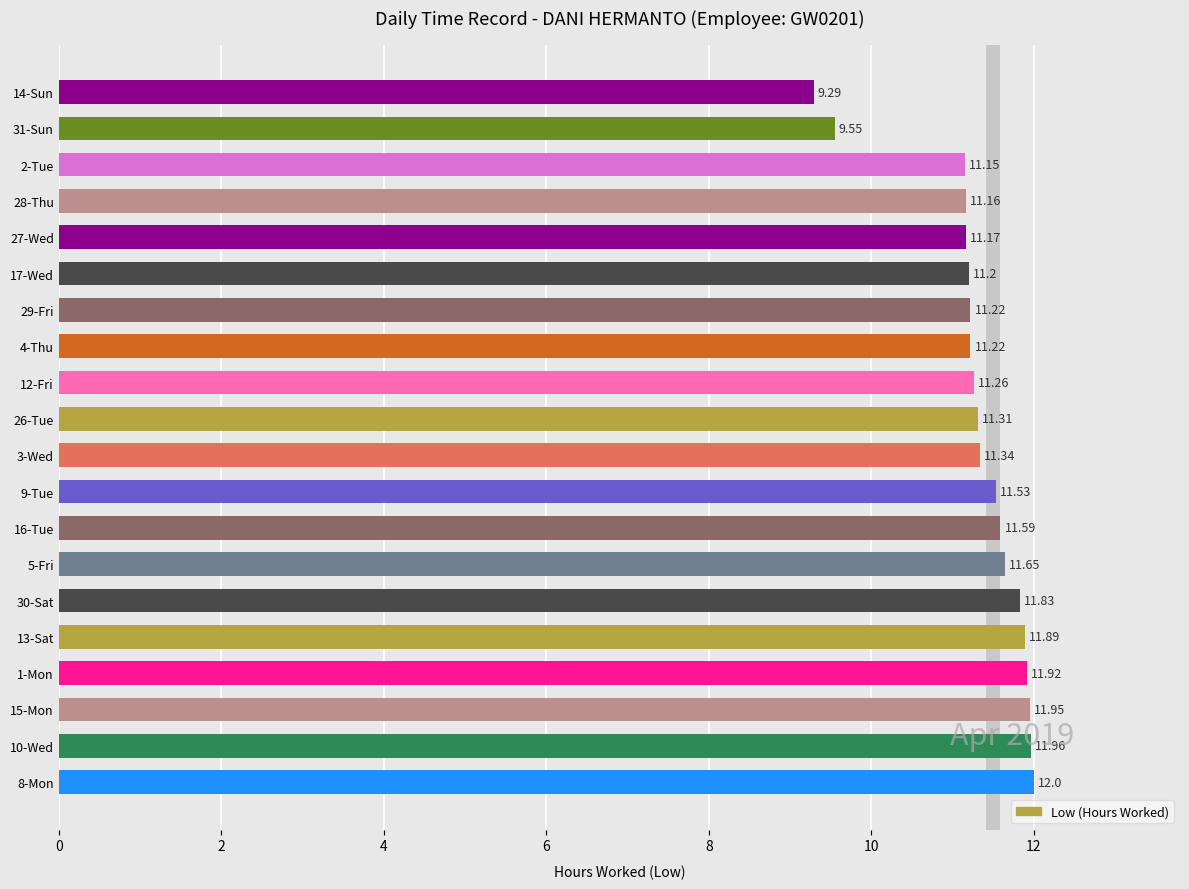

Are the bars horizontal?

Yes